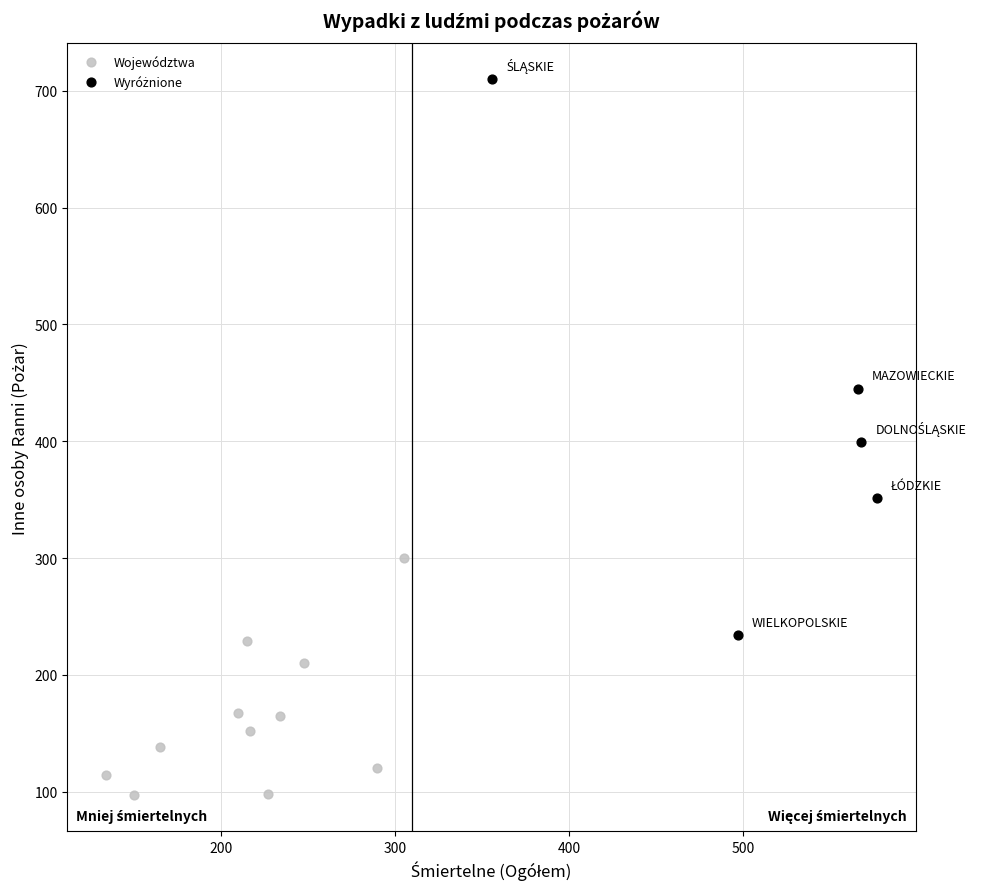

Which series reaches the minimum Y coordinate?

Województwa